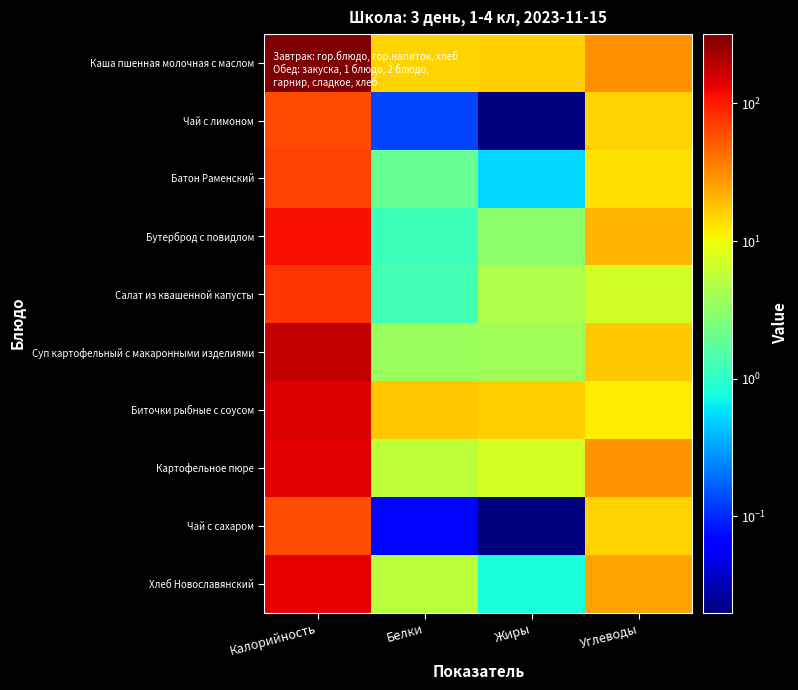

Which series has the largest range (max minus min)?

Каша пшенная молочная с маслом